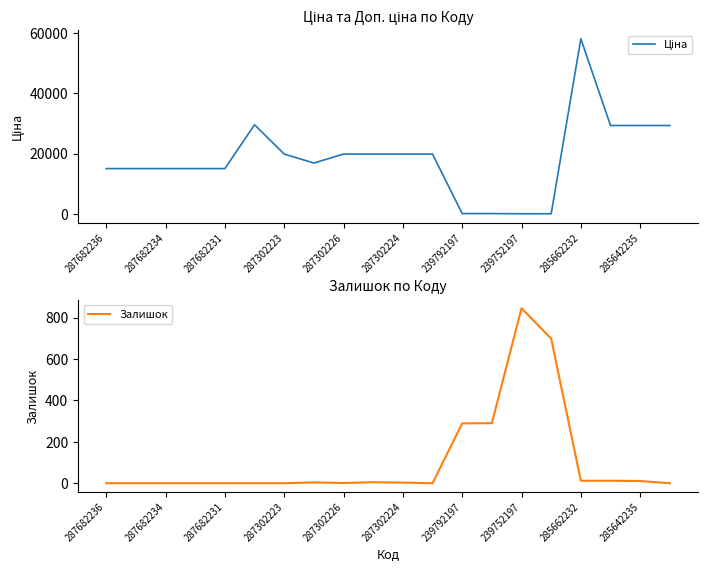

Is it true that Залишок equals 0 at 287682234?

True